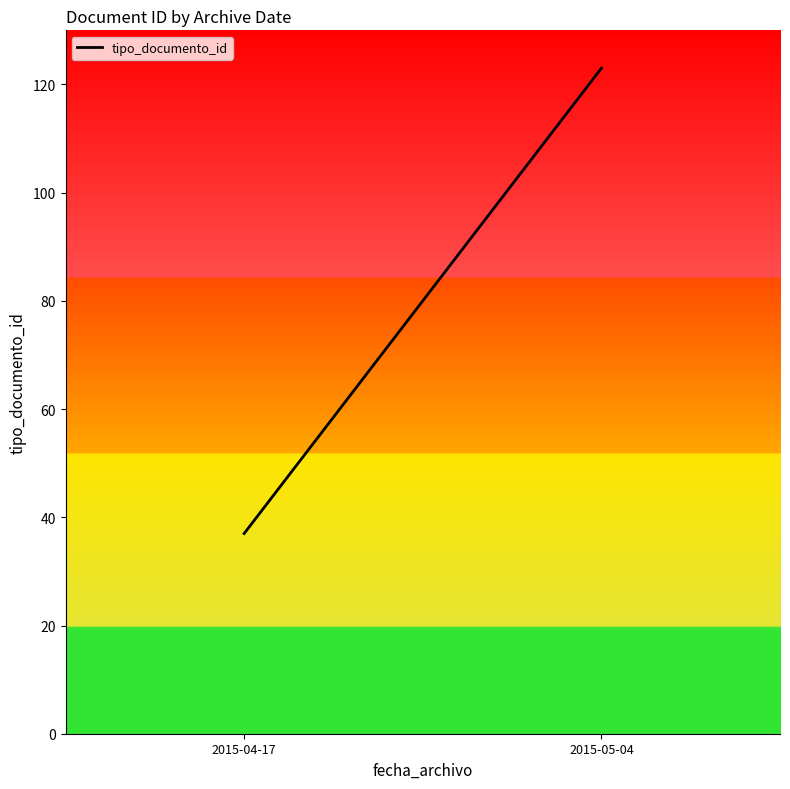

What is the maximum value shown in the chart?

123